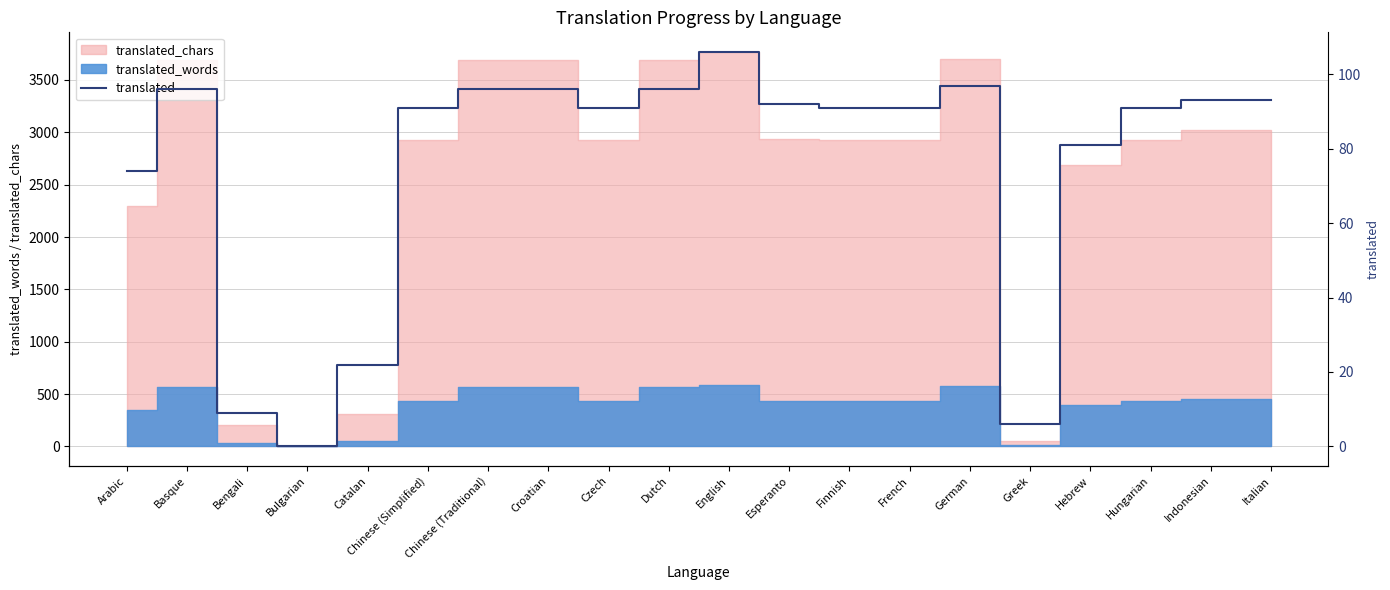

Reading left to right, list all the values displayed in this chart.

74	96	9	0	22	91	96	96	91	96	106	92	91	91	97	6	81	91	93	93